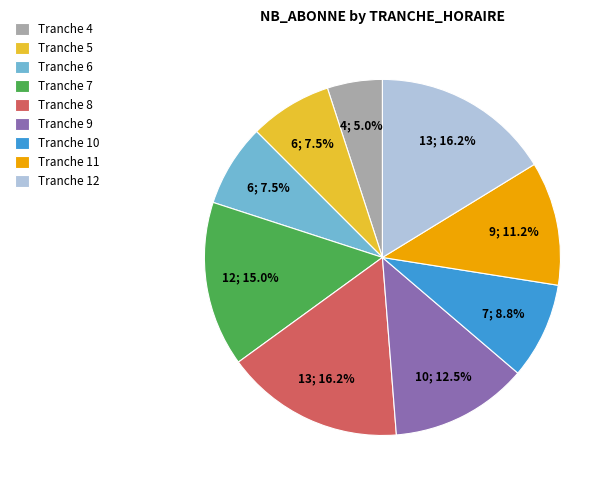

Combined, do Tranche 12 and Tranche 8 account for over 50%?

No